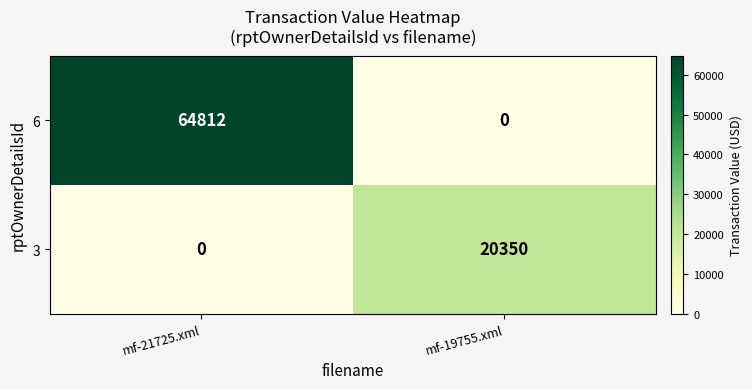

Reading right to left, extract all data points from this chart.

6: mf-19755.xml=0	mf-21725.xml=64812
3: mf-19755.xml=20350	mf-21725.xml=0